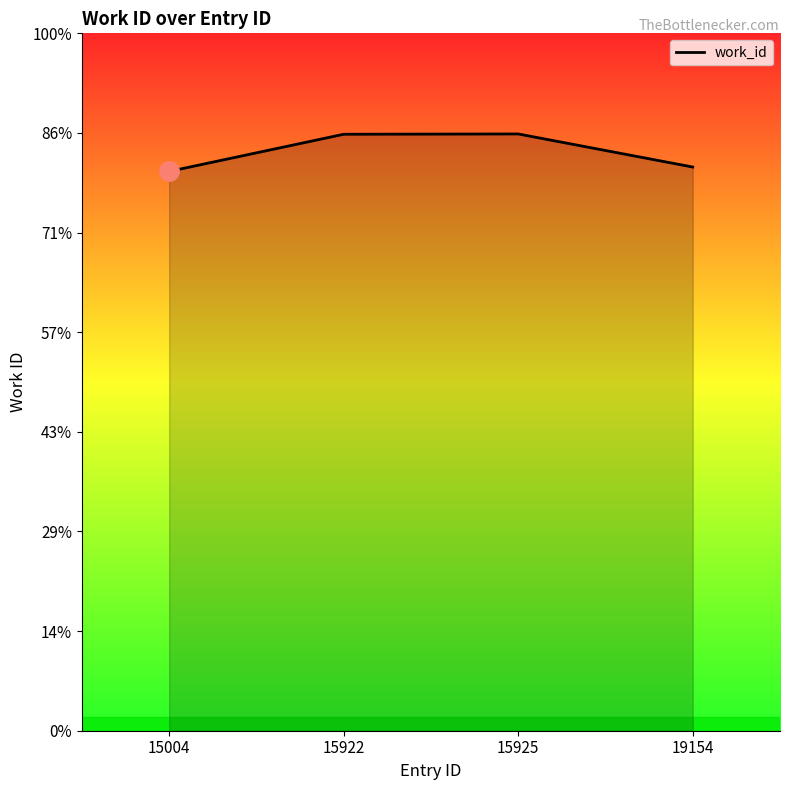

Does the chart display data point markers on the line(s)?

No